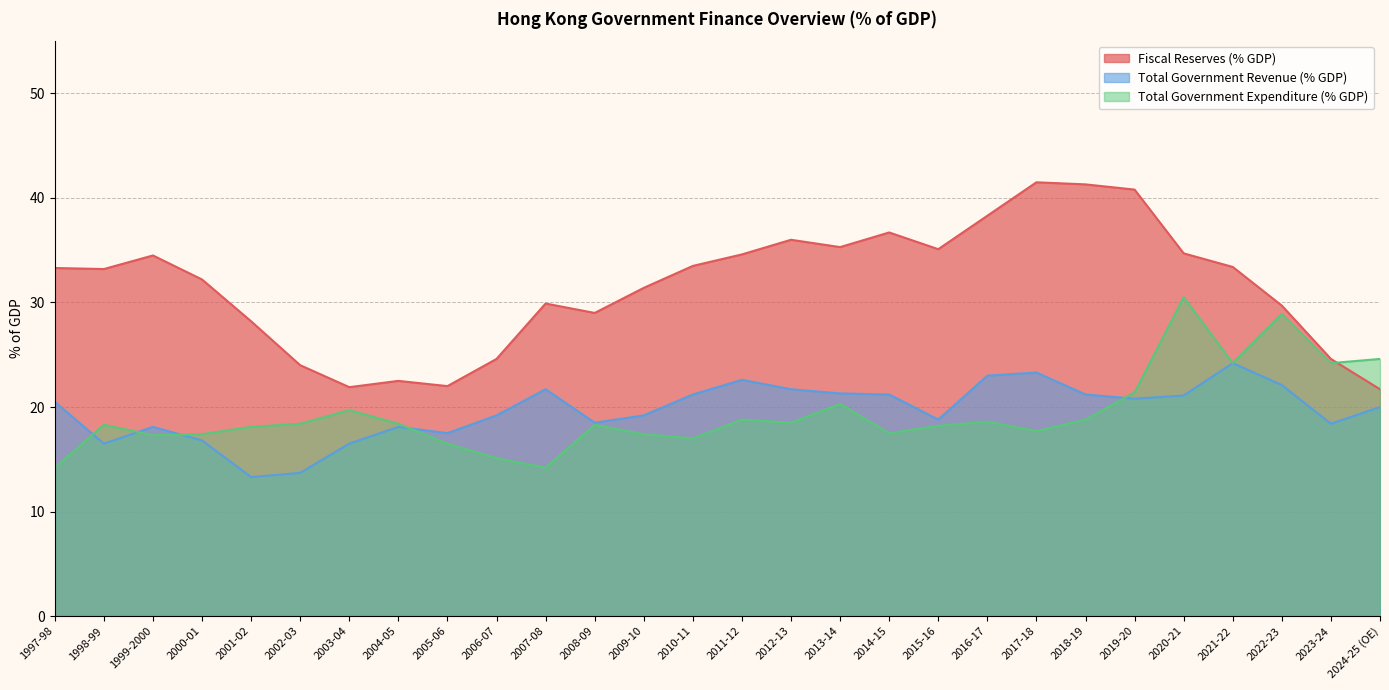

Is it true that Fiscal Reserves (% GDP) equals 24.6 at 2023-24?

True